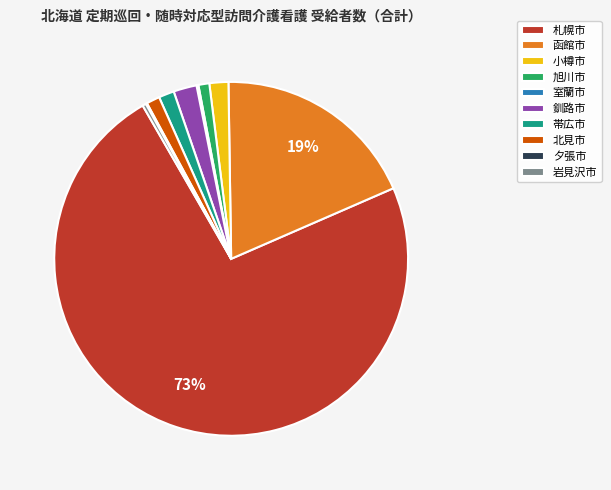

To the nearest percent, what is the average slice percentage?

10%